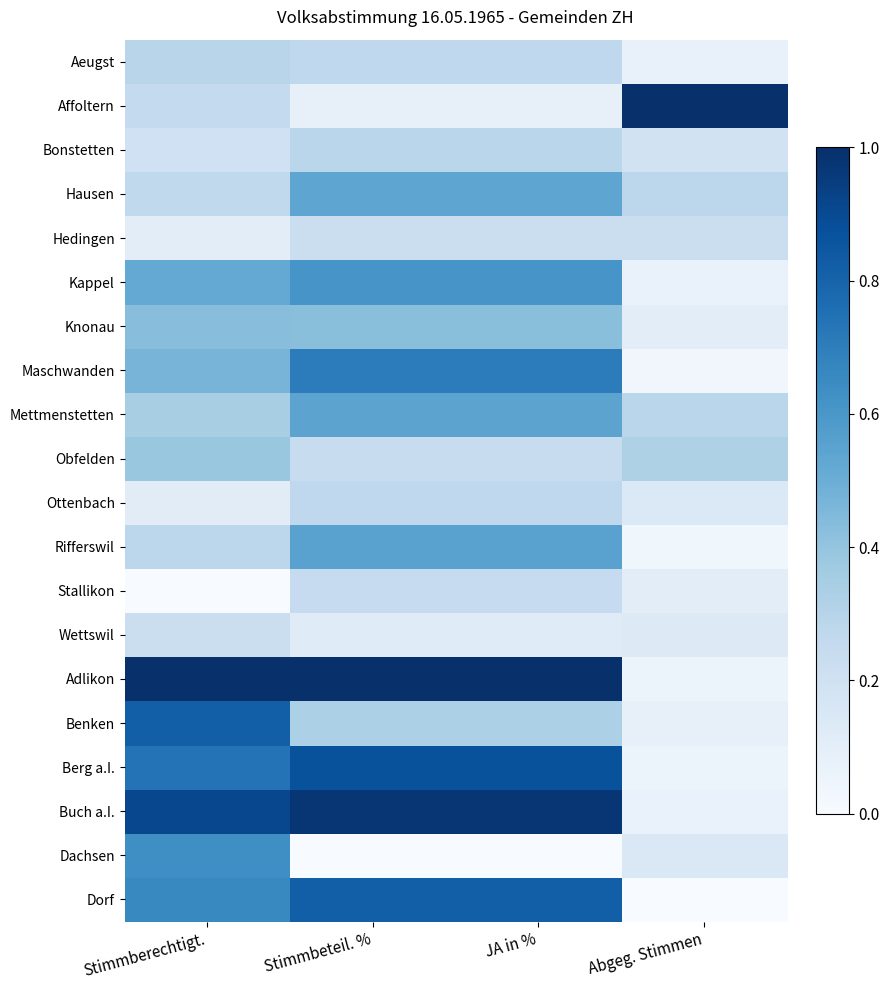

What is the difference between the highest and lowest values at Stimmberechtigt.?

1.0